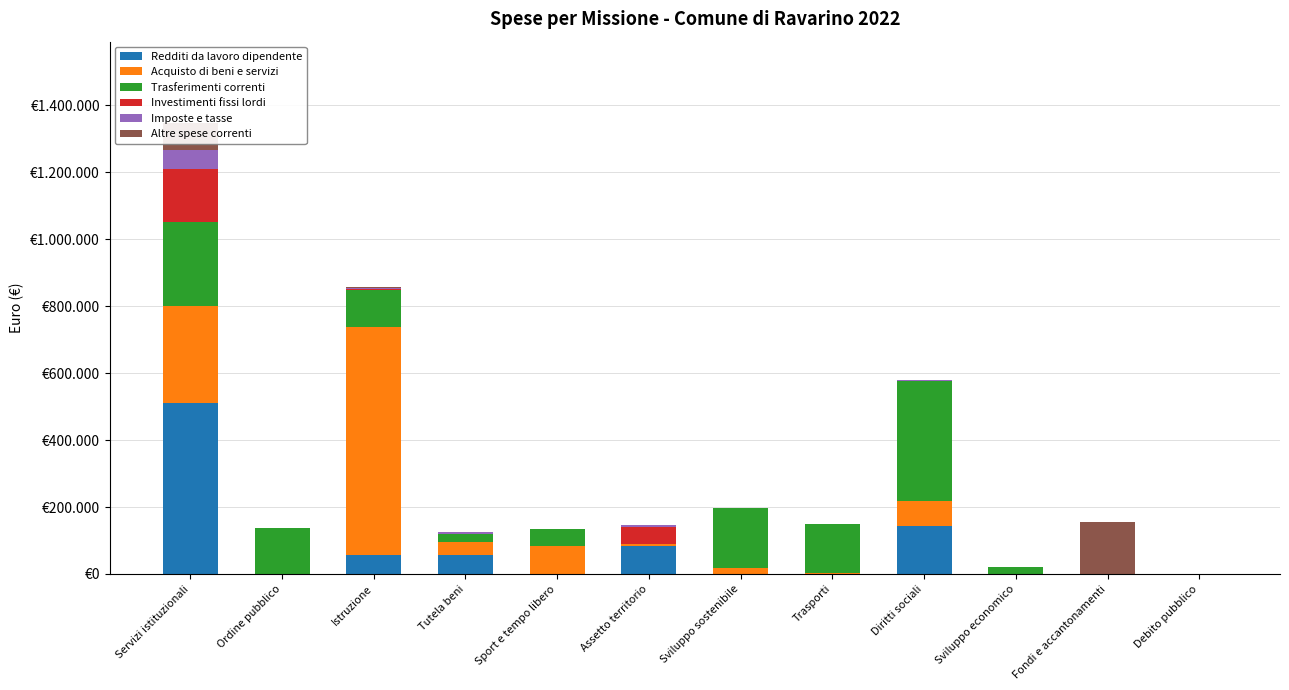

What are all the series names shown in the legend?

Redditi da lavoro dipendente, Acquisto di beni e servizi, Trasferimenti correnti, Investimenti fissi lordi, Imposte e tasse, Altre spese correnti